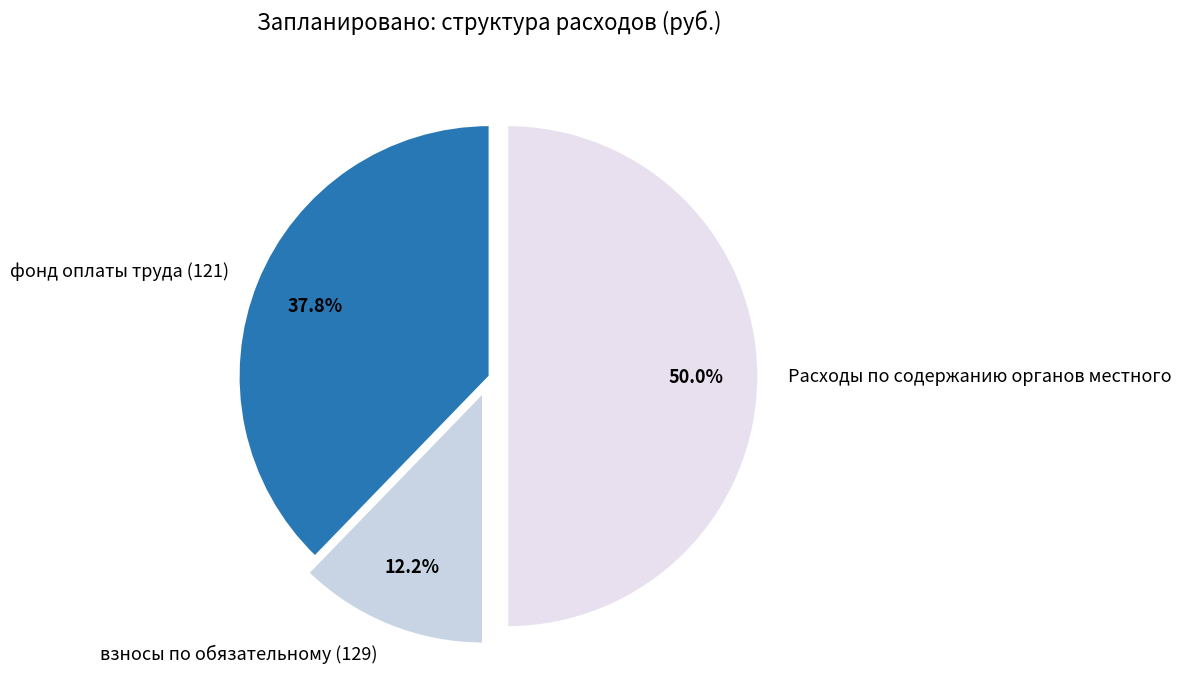

Count the number of slices in the pie.

3